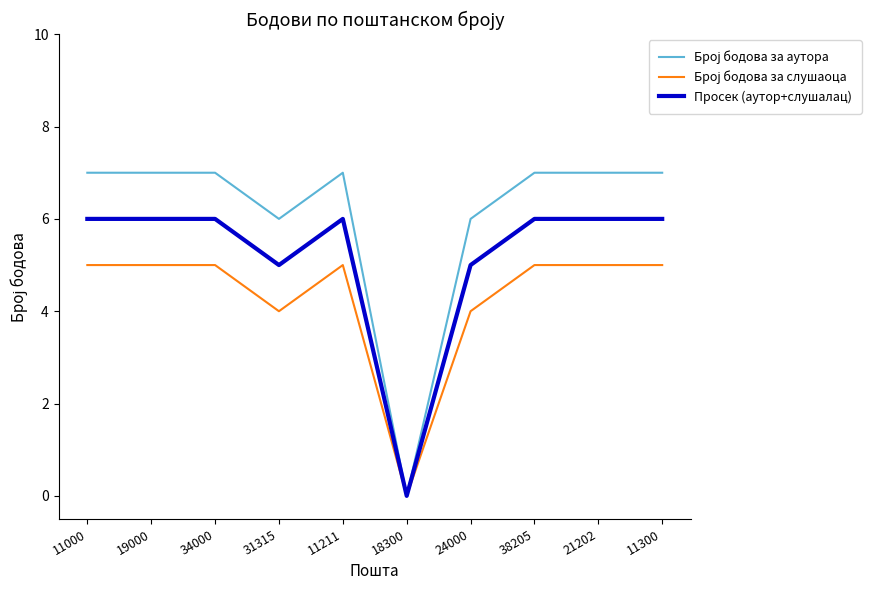

The Просек (аутор+слушалац) series shows 6 at 19000. True or false?

True